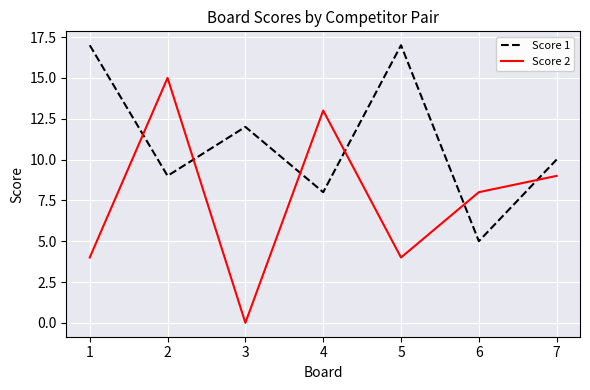

Reading left to right, transcribe all the data shown in this chart.

Score 1: 1=17	2=9	3=12	4=8	5=17	6=5	7=10
Score 2: 1=4	2=15	3=0	4=13	5=4	6=8	7=9